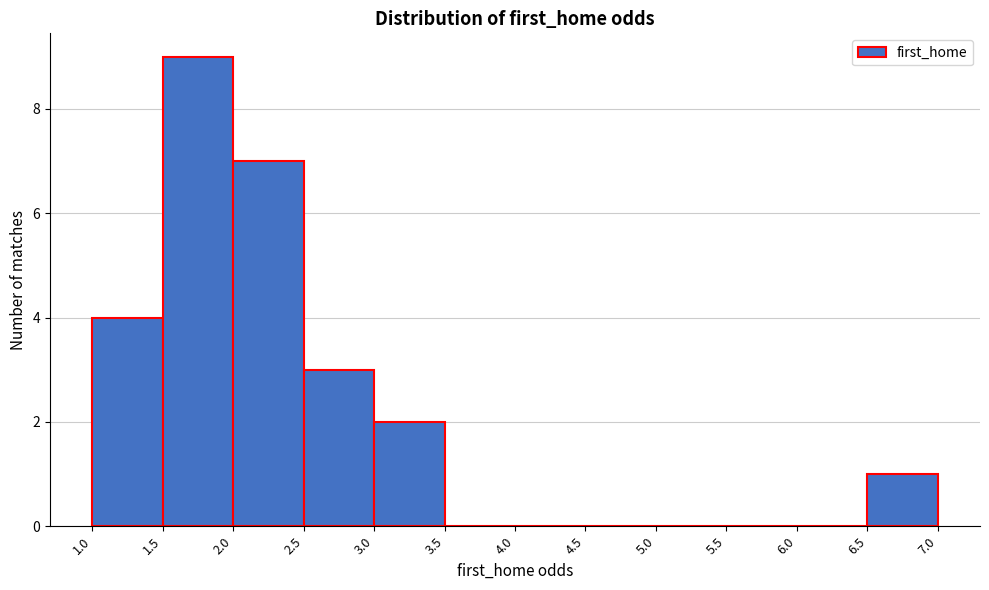

Reading left to right, list every bar in this chart as the range it spans on the x-axis followed by its height. The values are not printed on the chart, so give them approximately, as read against the axis.

1.0 to 1.5: 4
1.5 to 2.0: 9
2.0 to 2.5: 7
2.5 to 3.0: 3
3.0 to 3.5: 2
3.5 to 4.0: 0
4.0 to 4.5: 0
4.5 to 5.0: 0
5.0 to 5.5: 0
5.5 to 6.0: 0
6.0 to 6.5: 0
6.5 to 7.0: 1